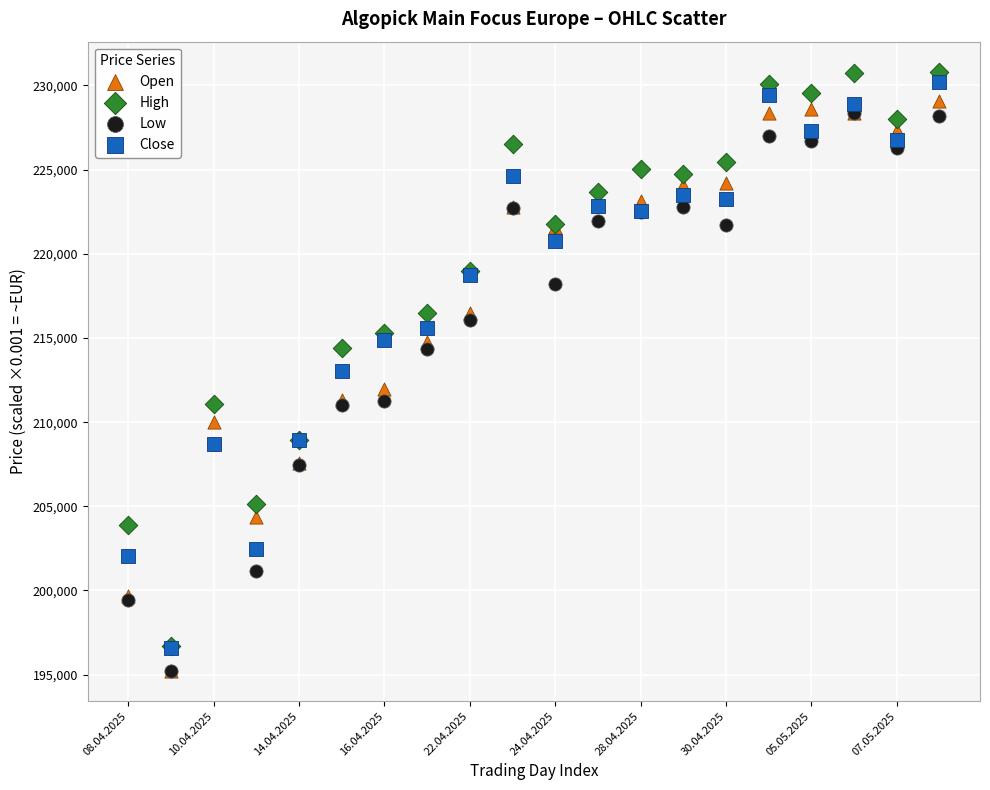

Which series contains the highest Y value?

High